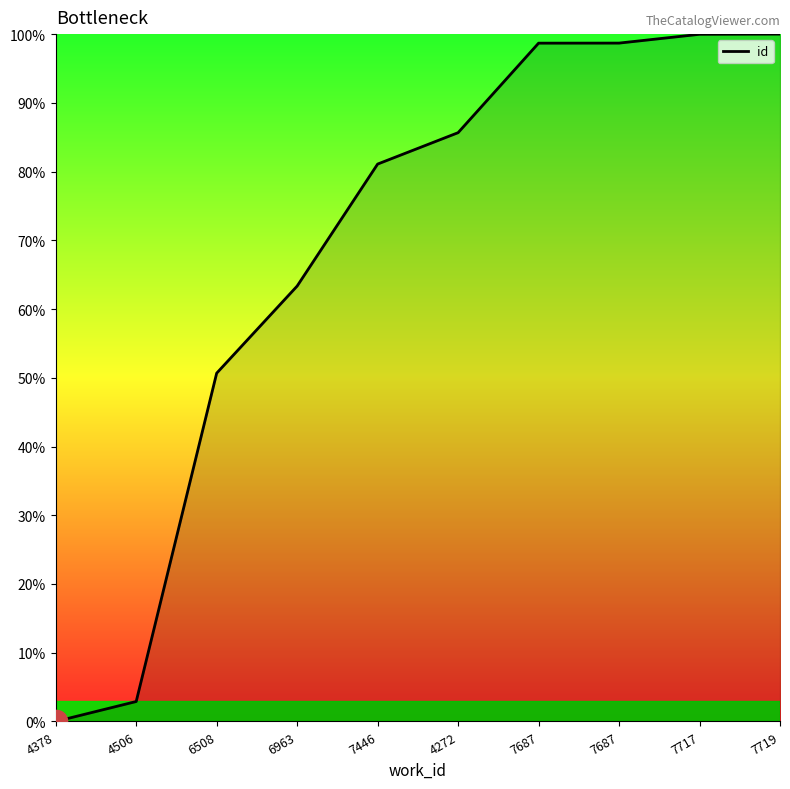

How many lines are shown in the chart?

1